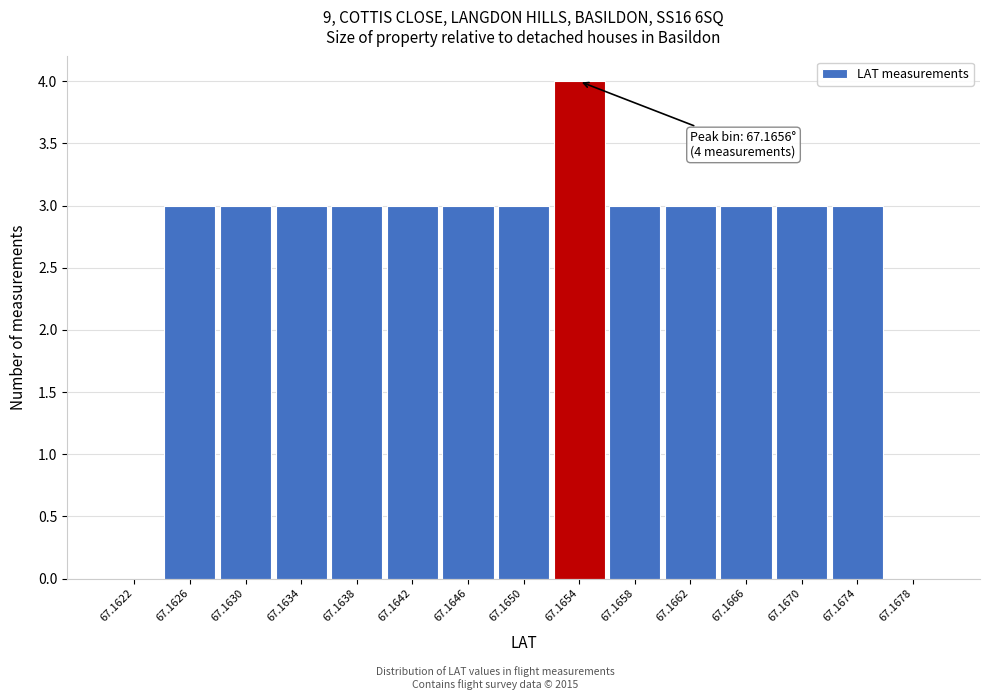

Reading left to right, what are all the values shown in this chart?

67.1622=0	67.1626=3	67.1630=3	67.1634=3	67.1638=3	67.1642=3	67.1646=3	67.1650=3	67.1654=4	67.1658=3	67.1662=3	67.1666=3	67.1670=3	67.1674=3	67.1678=0